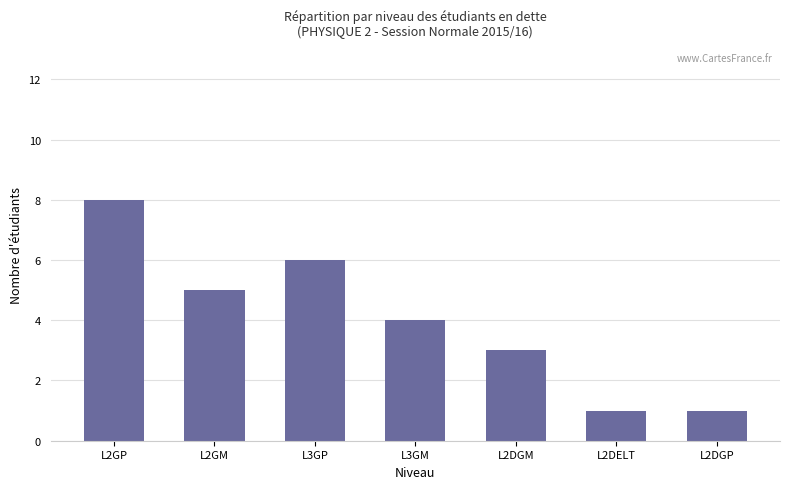

Is it true that the value at L3GP is 10?

False